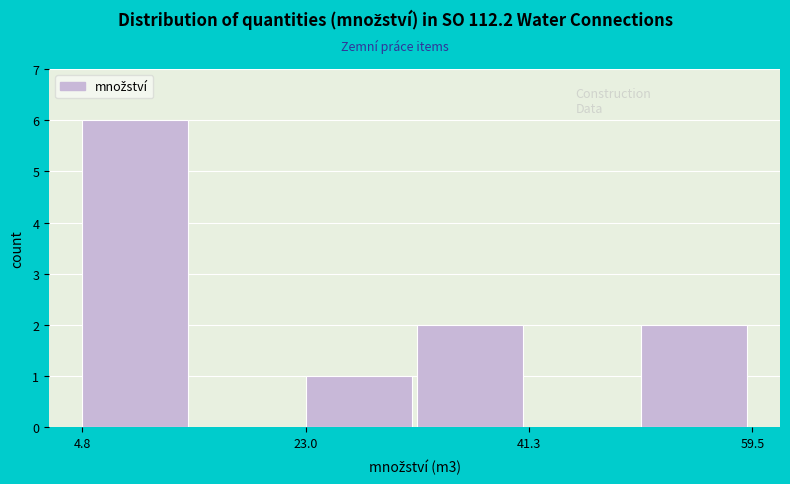

Over which range of the x-axis is the bar tallest?

4 to 14